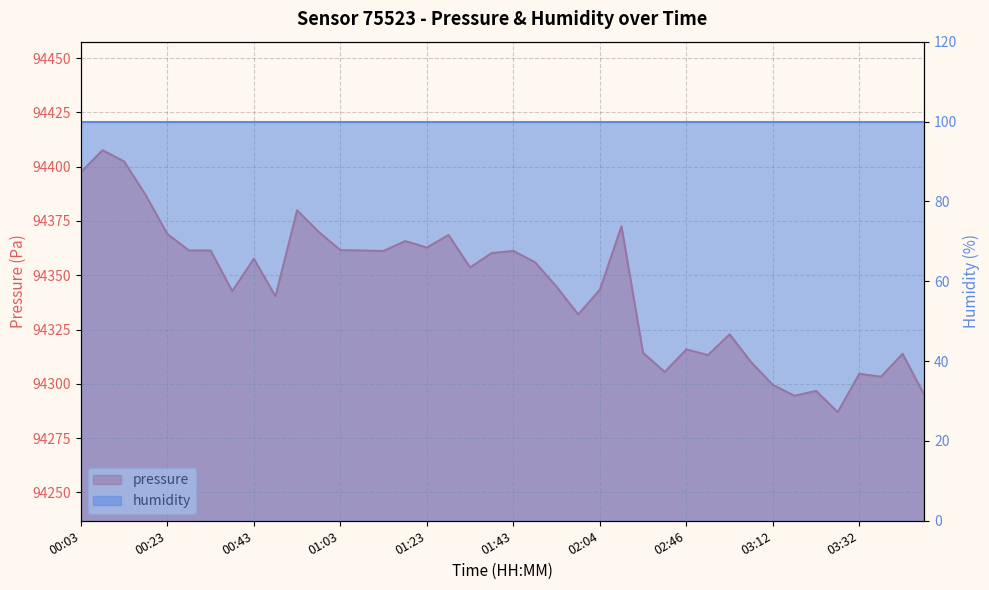

What is the label of the 22nd point from the left?

01:48